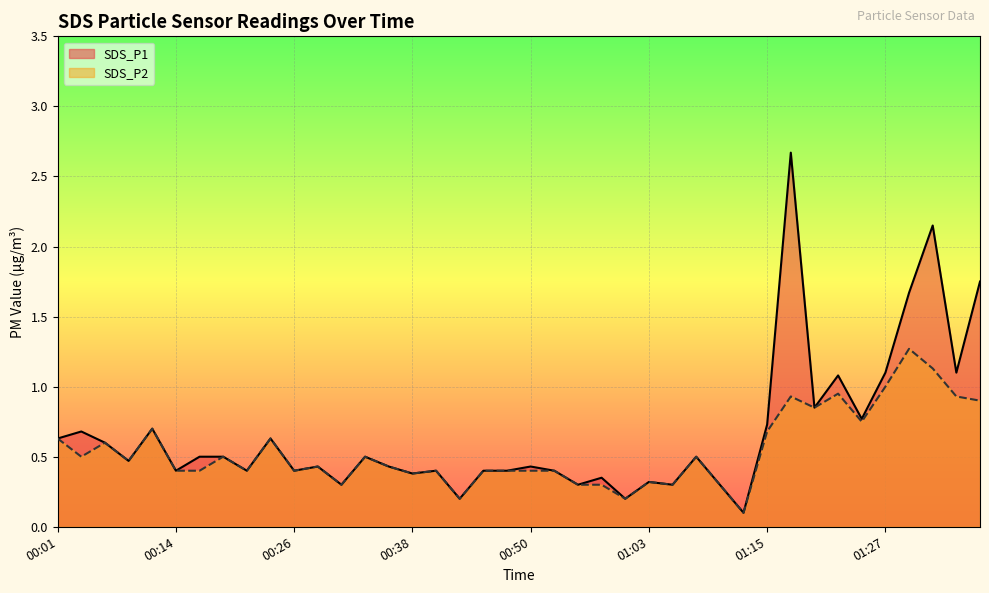

At which label does SDS_P1 reach its peak?

01:18